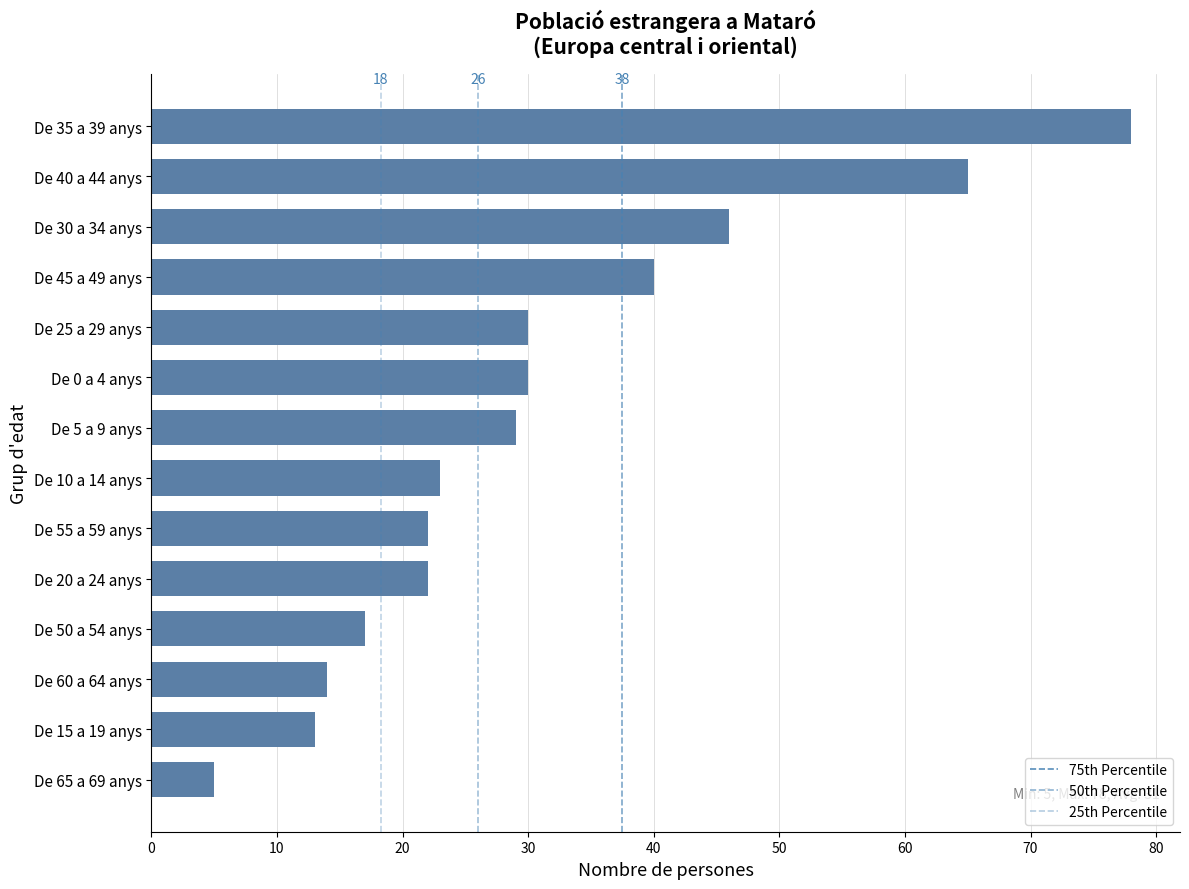

What is the difference between the maximum and minimum values?

73